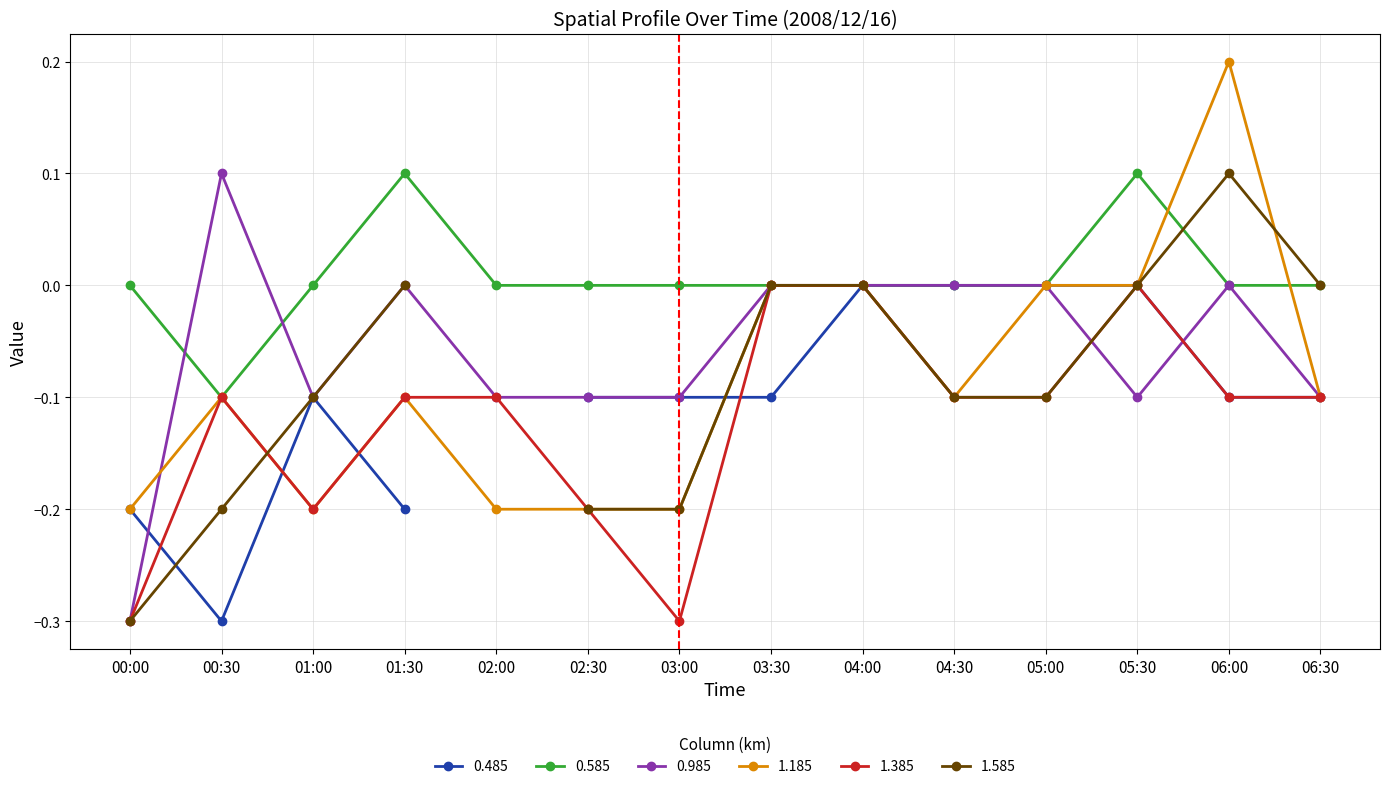

Which series has the widest spread of values?

0.985